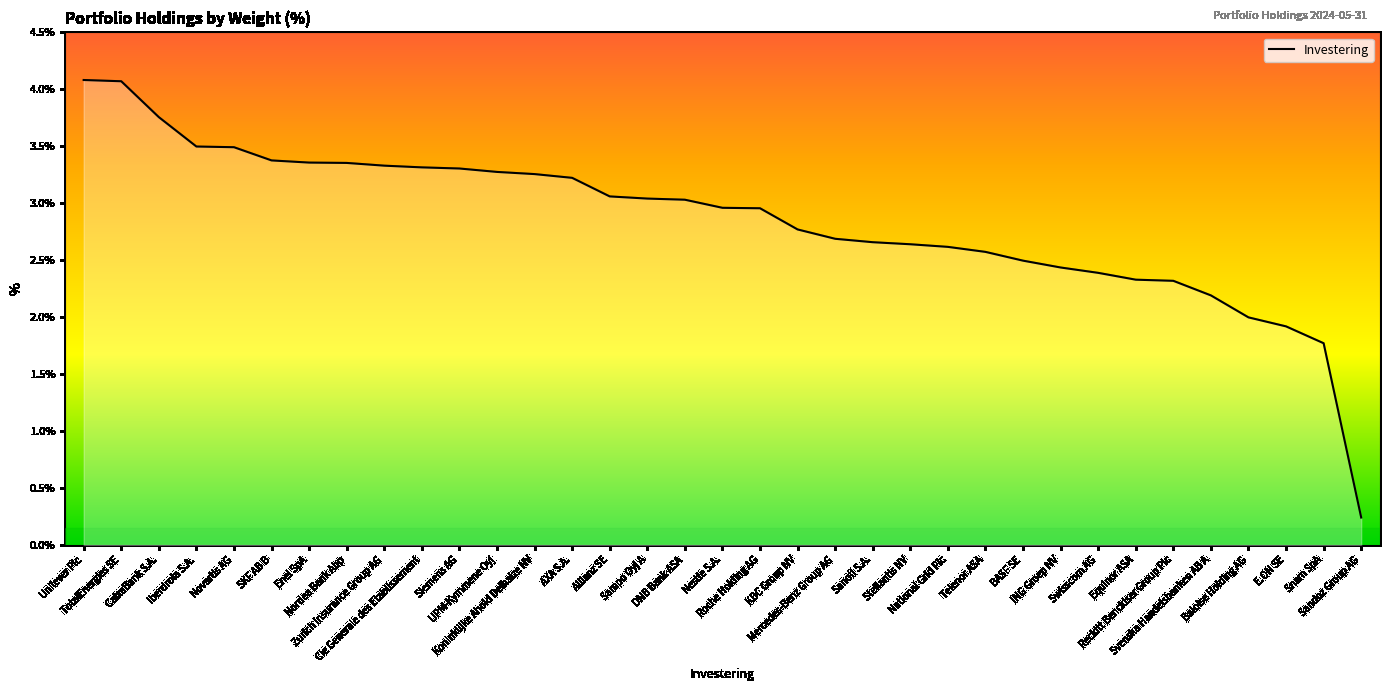

What is the maximum value shown in the chart?

4.1